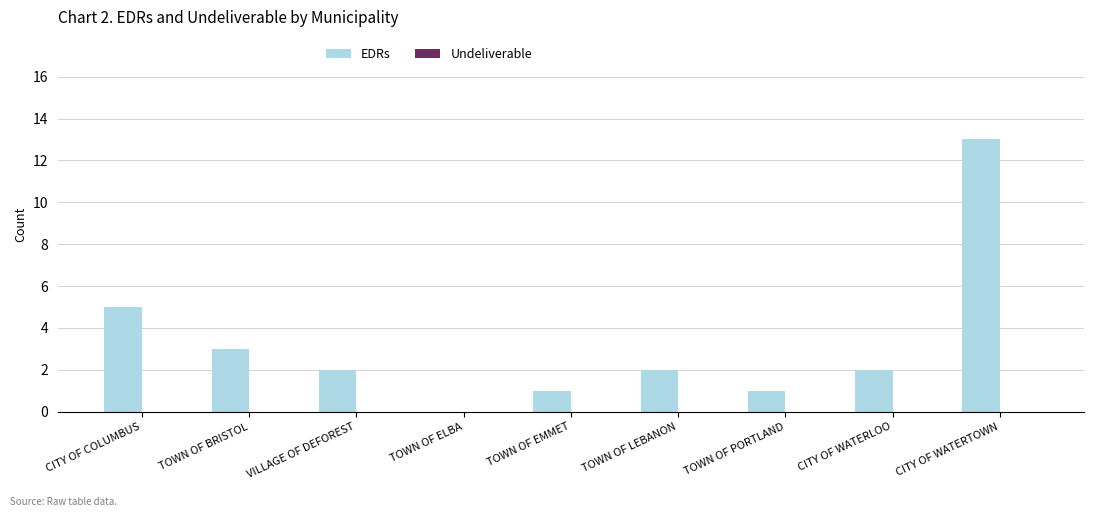

What is the sum of all values?

29